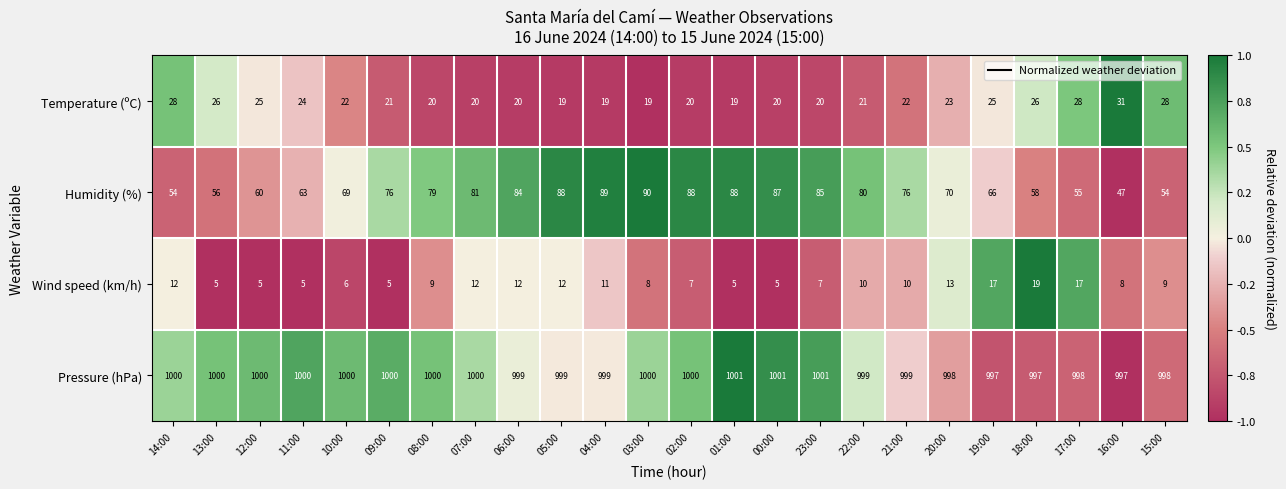

How many categories are shown in the chart?

24